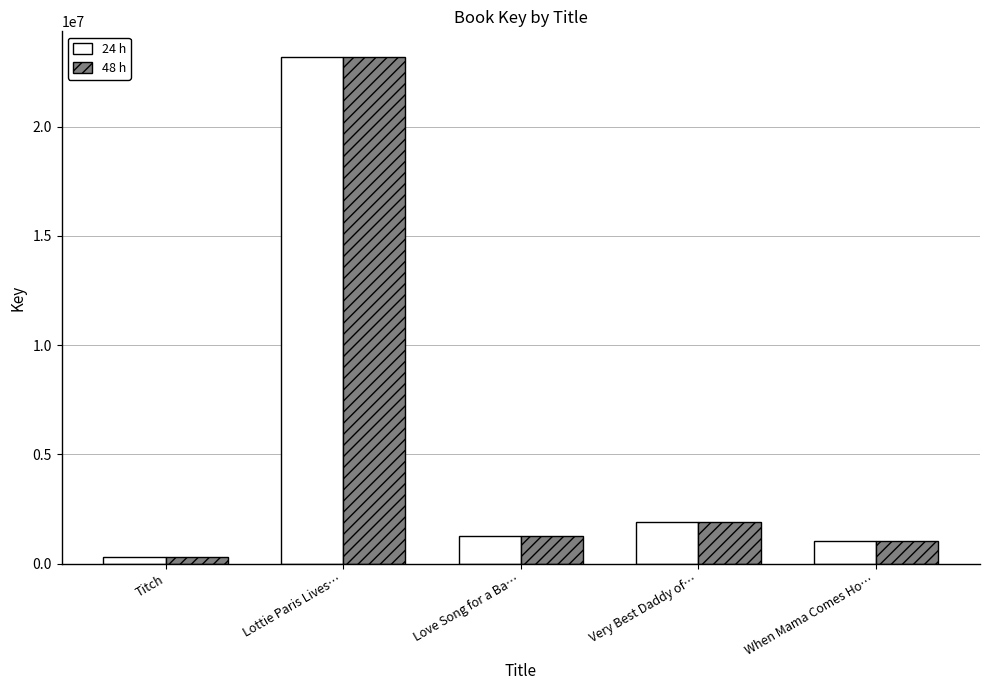

What is the total value across all series at Love Song for a Ba…?

2557186